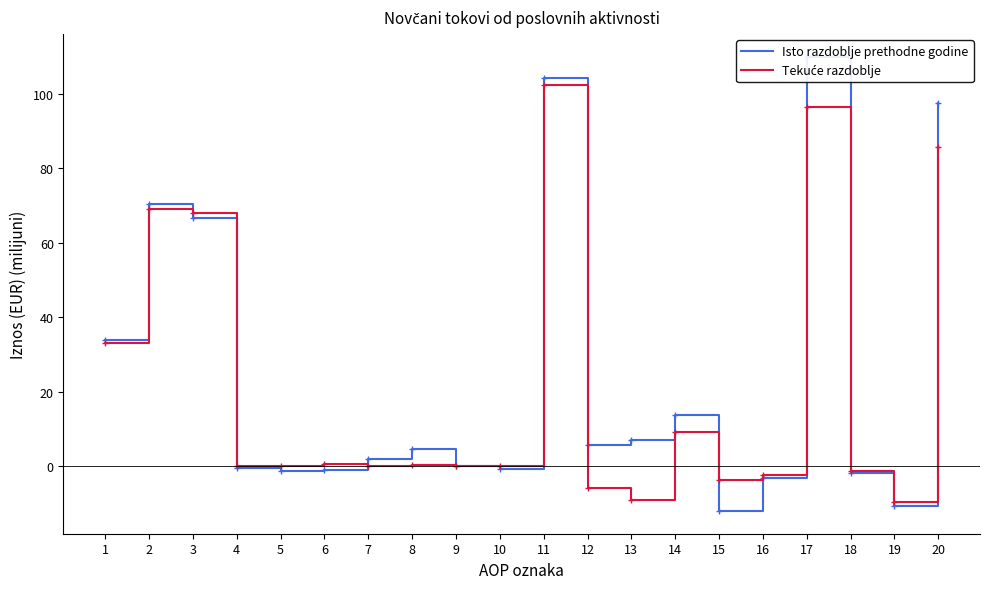

Where do Isto razdoblje prethodne godine and Tekuće razdoblje first cross each other?

2 and 3